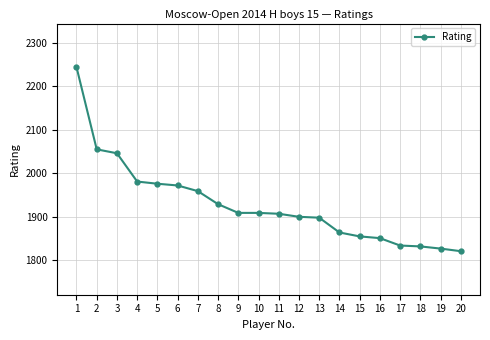

How many data points does each series have?

20